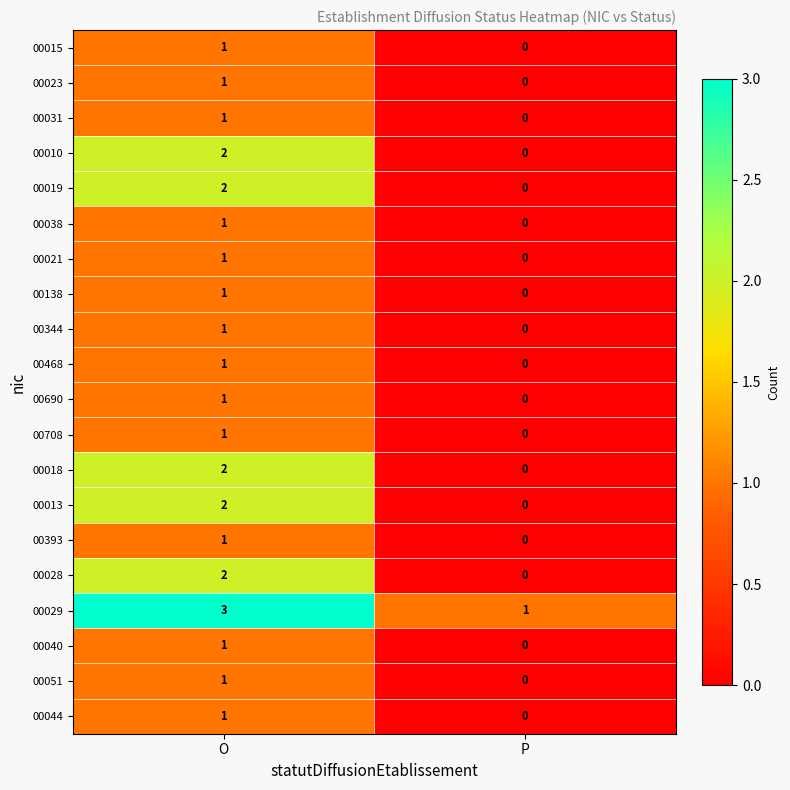

Which category has the highest value across all series?

O